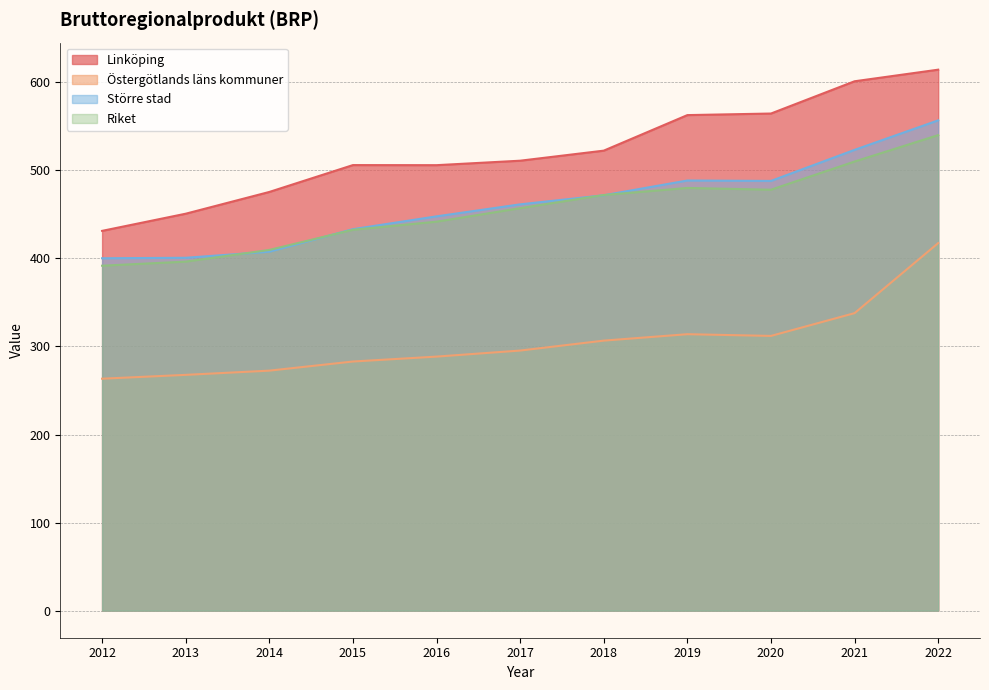

How many data points in Linköping are less than 510?

5